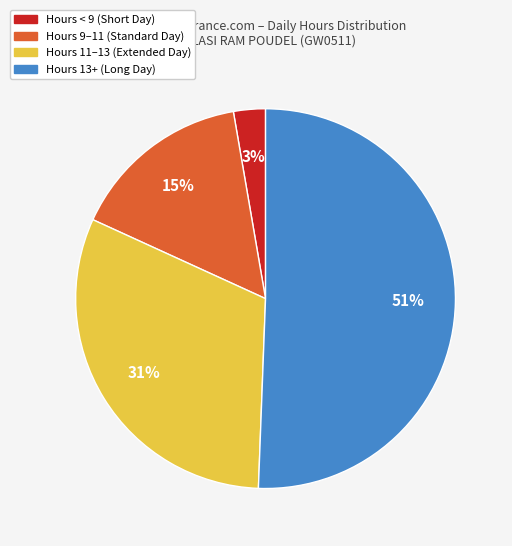

Does any single category account for the majority?

Yes